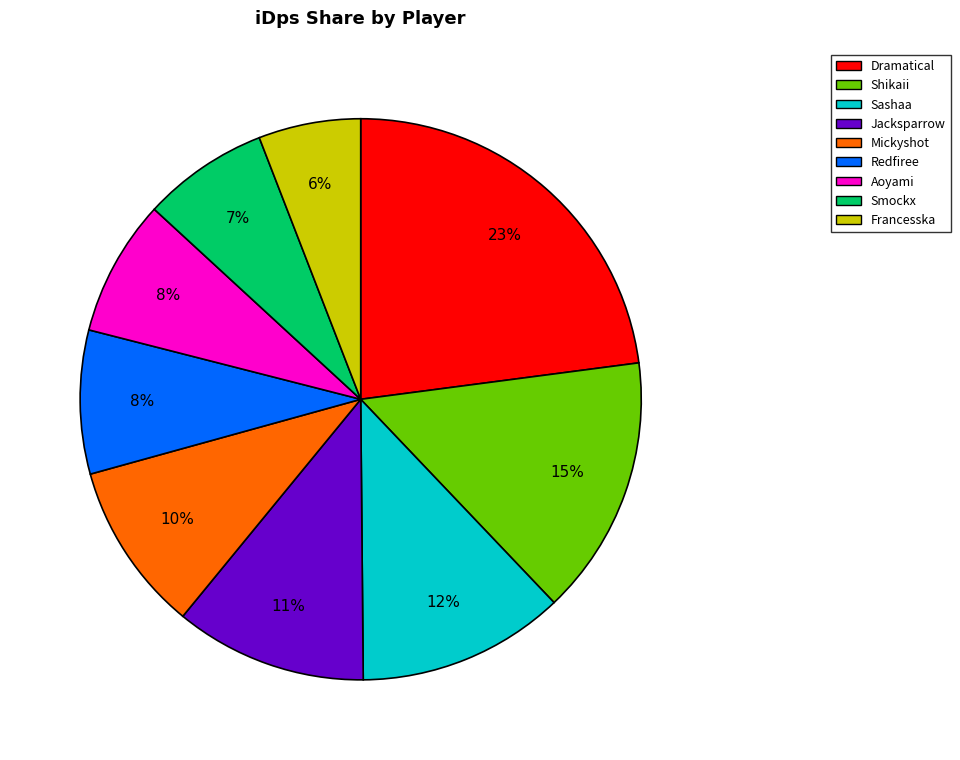

Approximately how many times larger is the value at Sashaa compared to Jacksparrow?

1.1